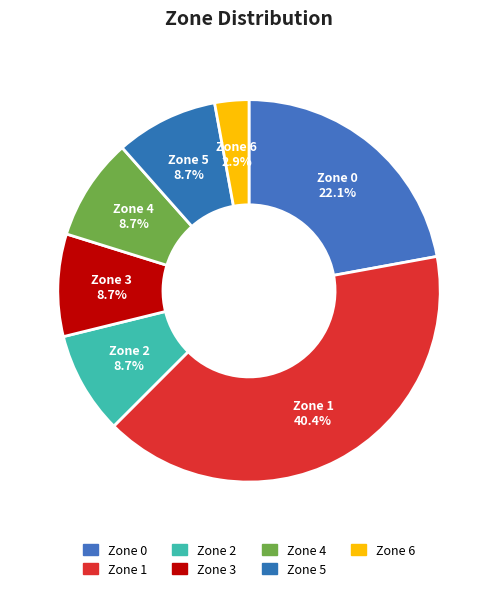

Does any single category account for the majority?

No